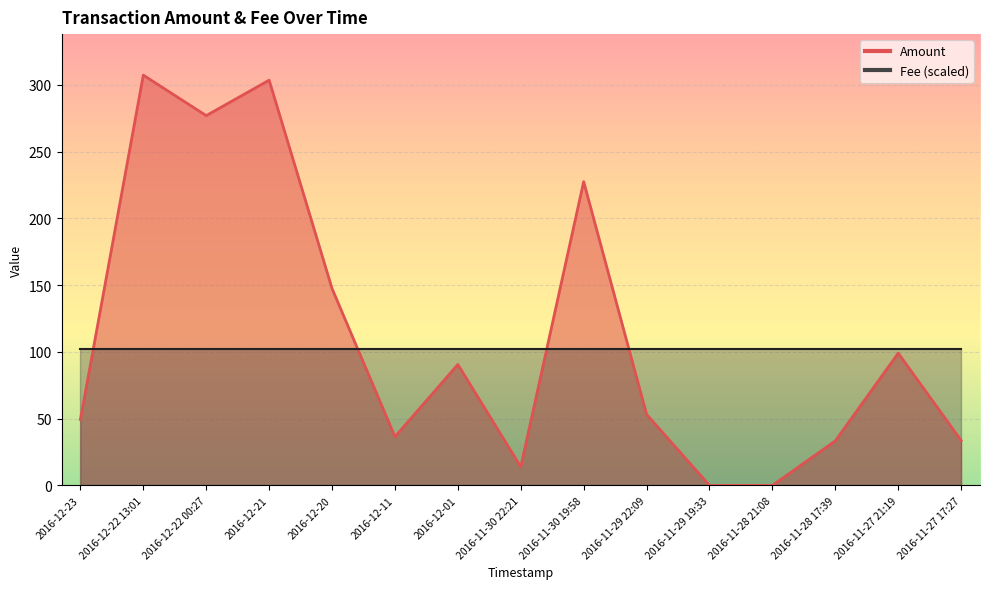

How many data points does each series have?

15